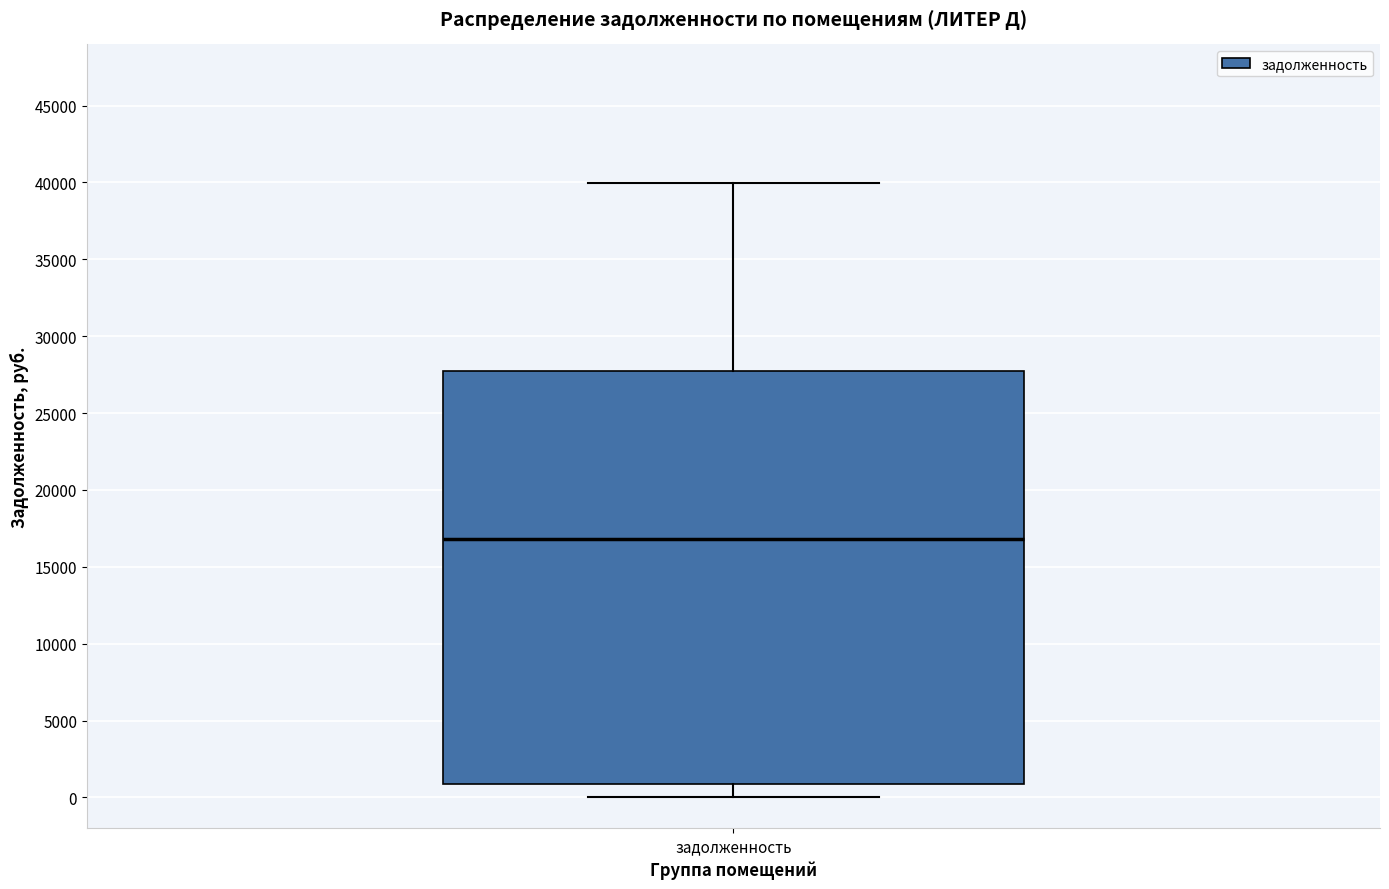

Read this box plot against the y-axis: the position of the median line, the range covered by the box, and the ends of both whiskers. The values are not printed on the chart, so give them approximately, as read against the axis.

median 17000, box 1000 to 27500, whiskers 0 to 40000